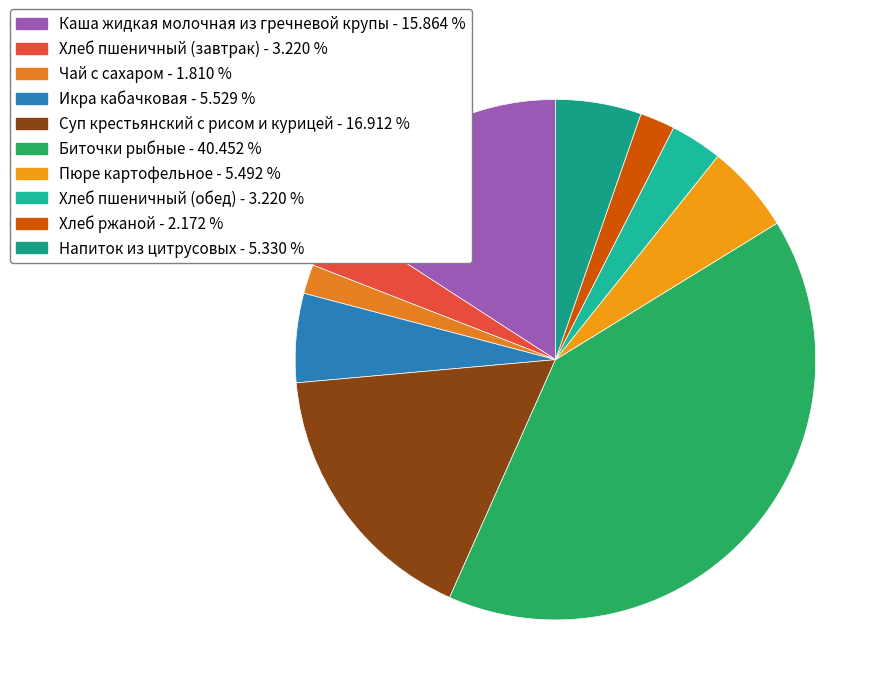

True or false: Чай с сахаром accounts for 2% of the total.

True